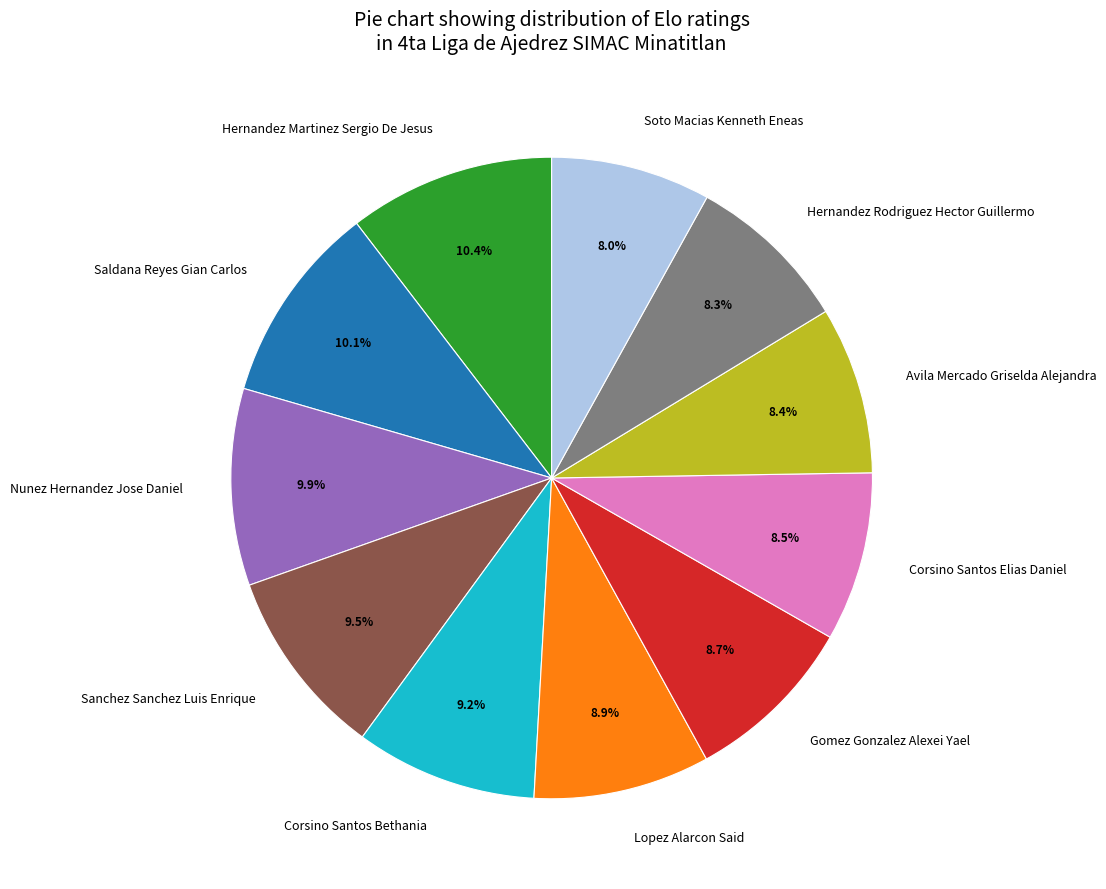

Which has a higher value, Saldana Reyes Gian Carlos or Gomez Gonzalez Alexei Yael?

Saldana Reyes Gian Carlos